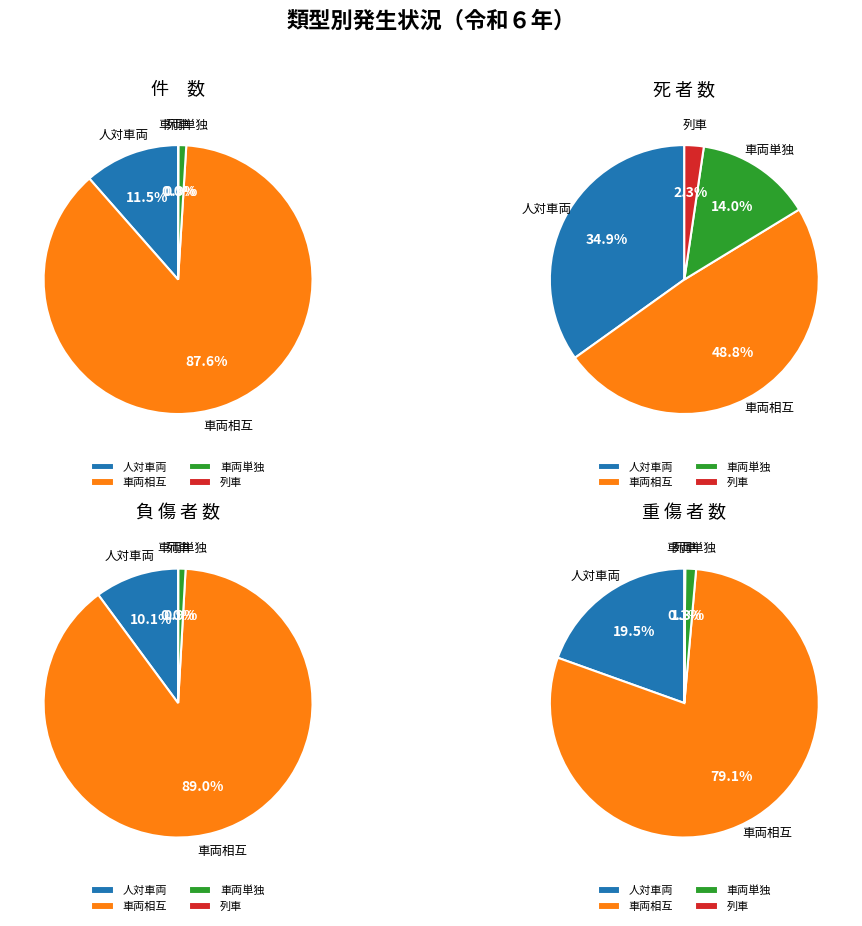

To the nearest percent, what is the combined percentage of 重傷者数 and 件数?

60%